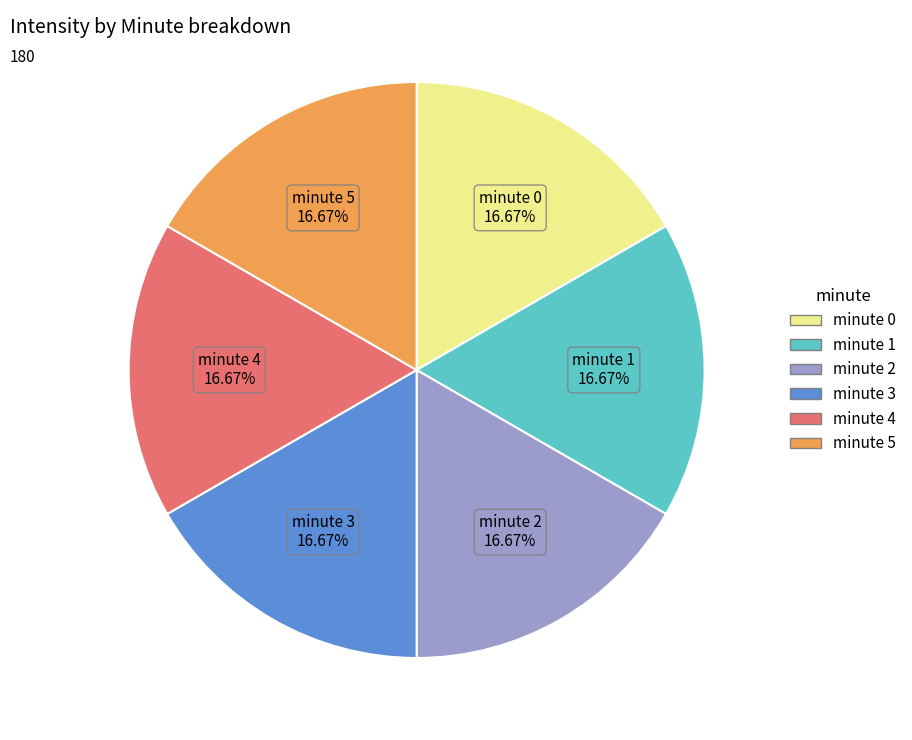

To the nearest percent, what percentage of the pie is minute 5?

17%